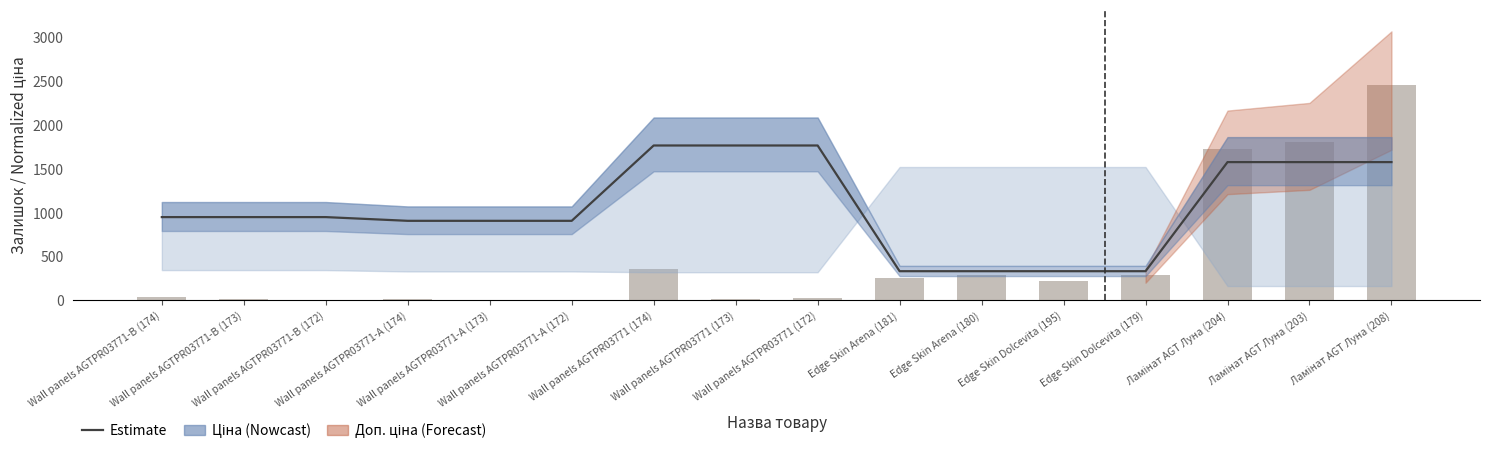

What is the highest value of the Залишок series?

2457.0